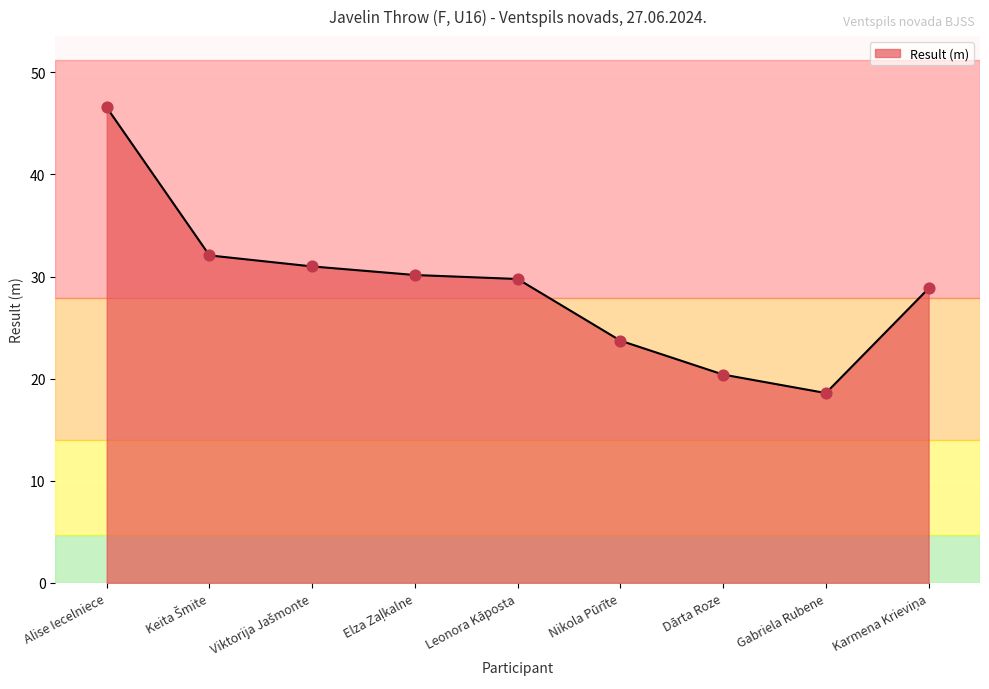

What is the change in value from Alise Iecelniece to Gabriela Rubene?

-28.0